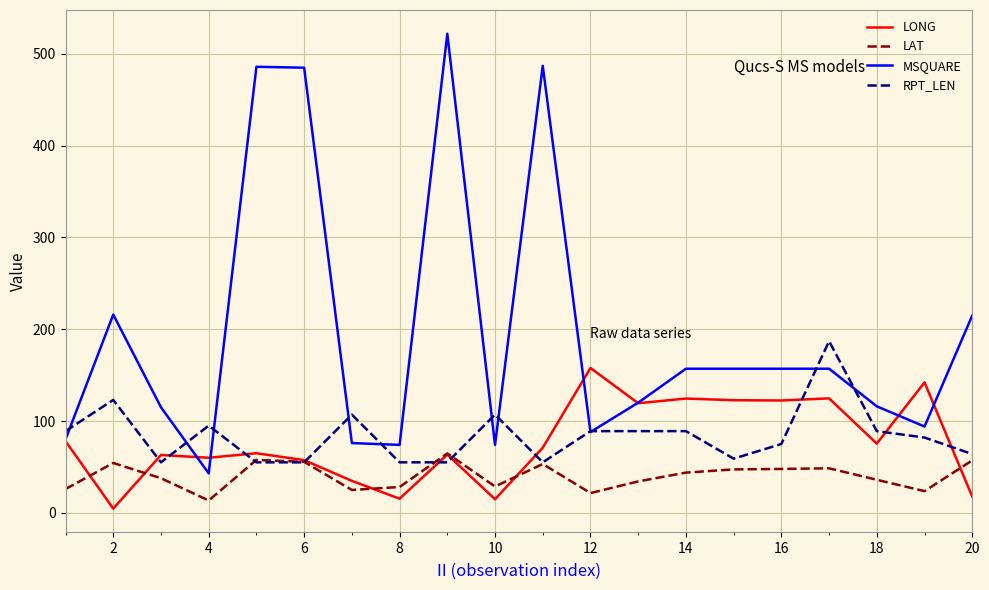

Which series has the largest range (max minus min)?

MSQUARE